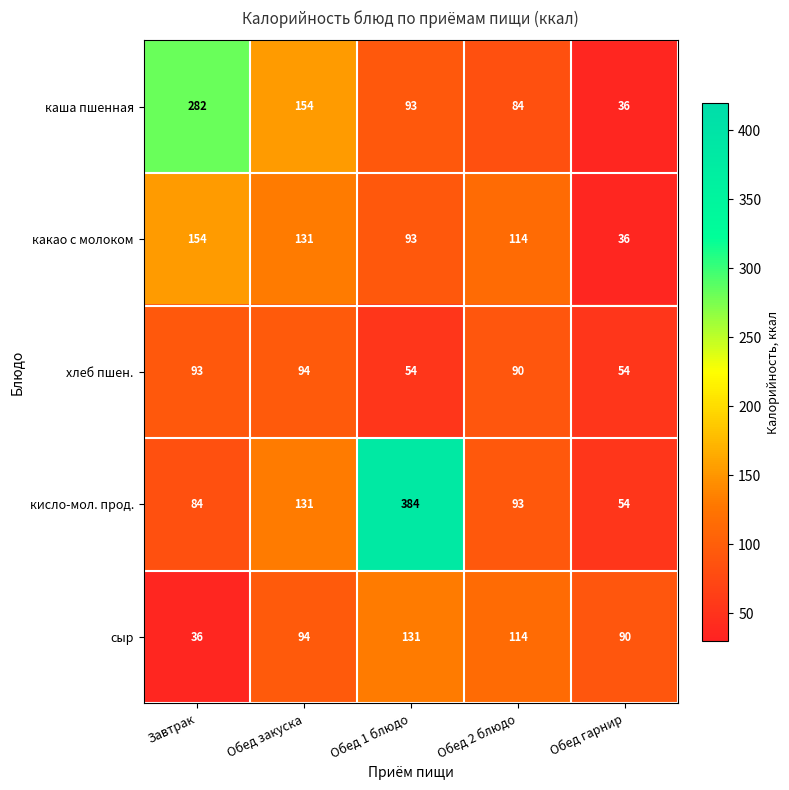

Read the какао с молоком value at Обед закуска, to the nearest 50.

150